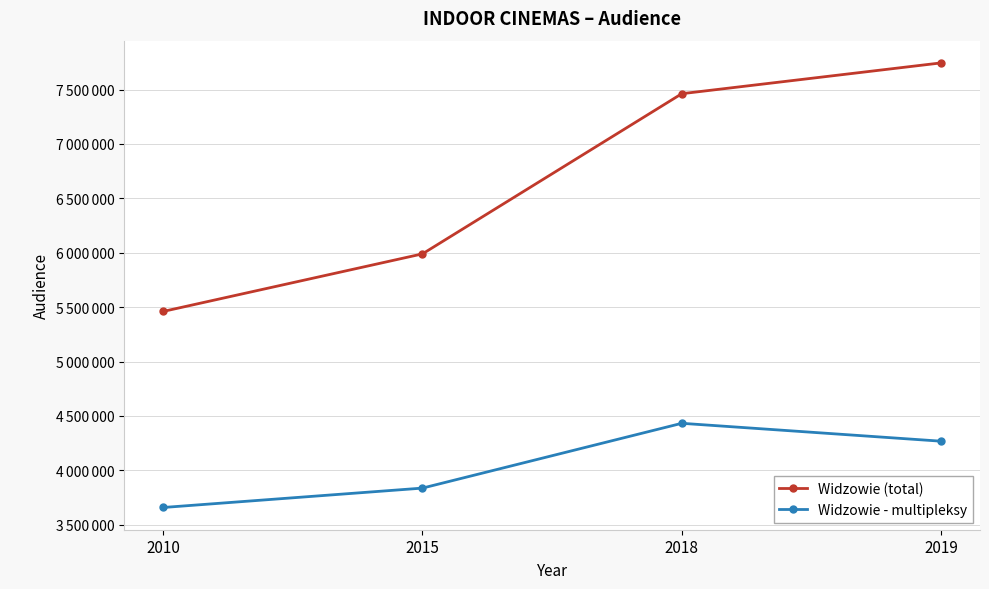

True or false: Widzowie (total) has a value of 8908844 at 2010.

False